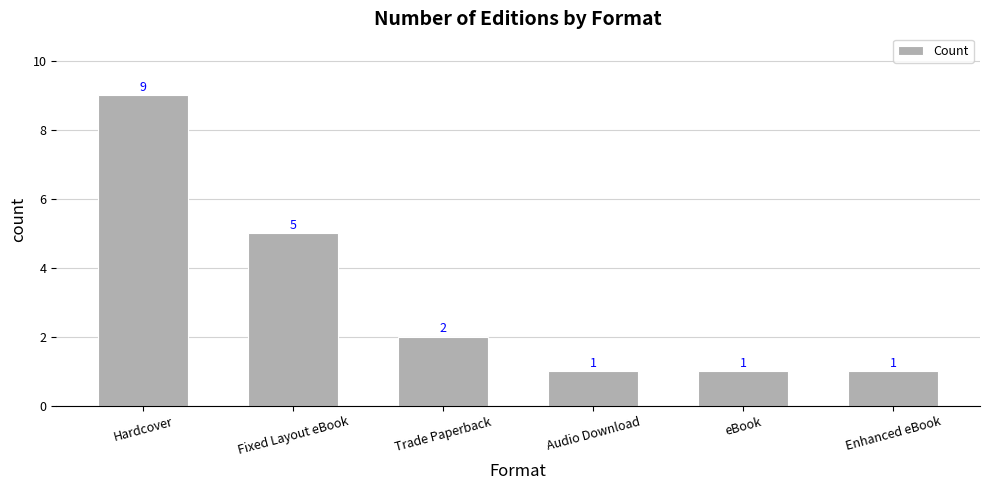

What is the maximum value shown in the chart?

9